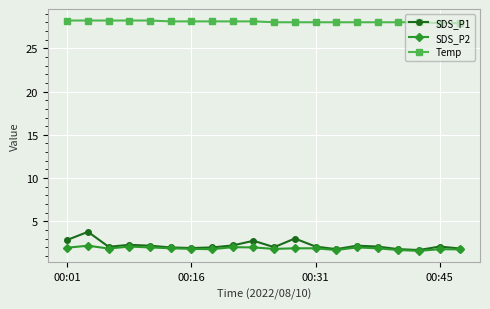

What is the value of the SDS_P2 point at the 1st from the left?

2.0